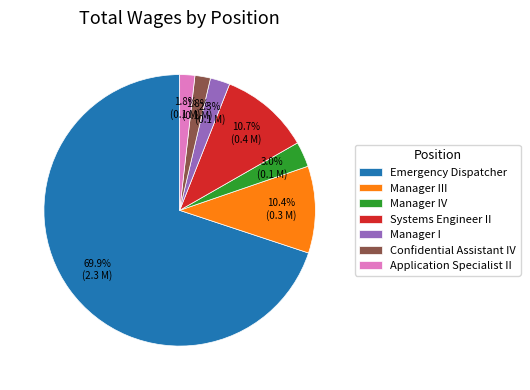

What is the ratio of the value at Emergency Dispatcher to the value at Manager III?

6.7